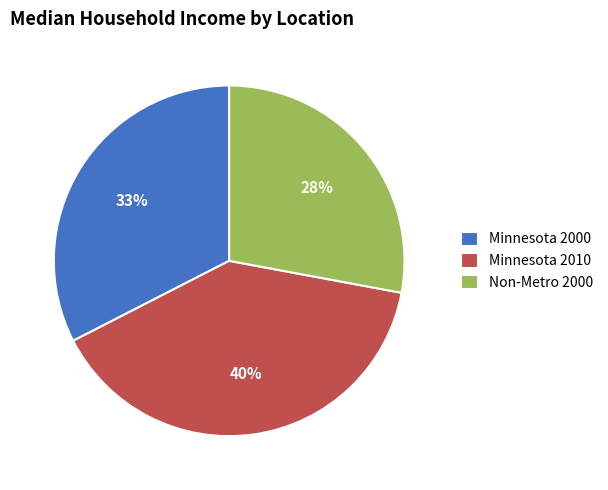

Which slice is the largest?

Minnesota 2010